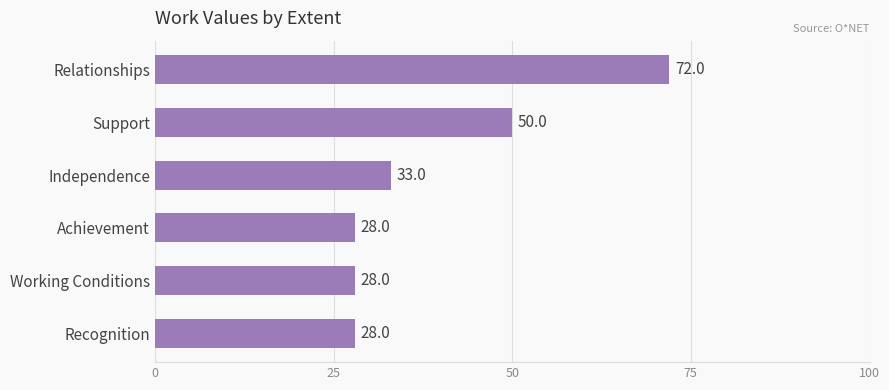

Between Support and Working Conditions, which is larger?

Support